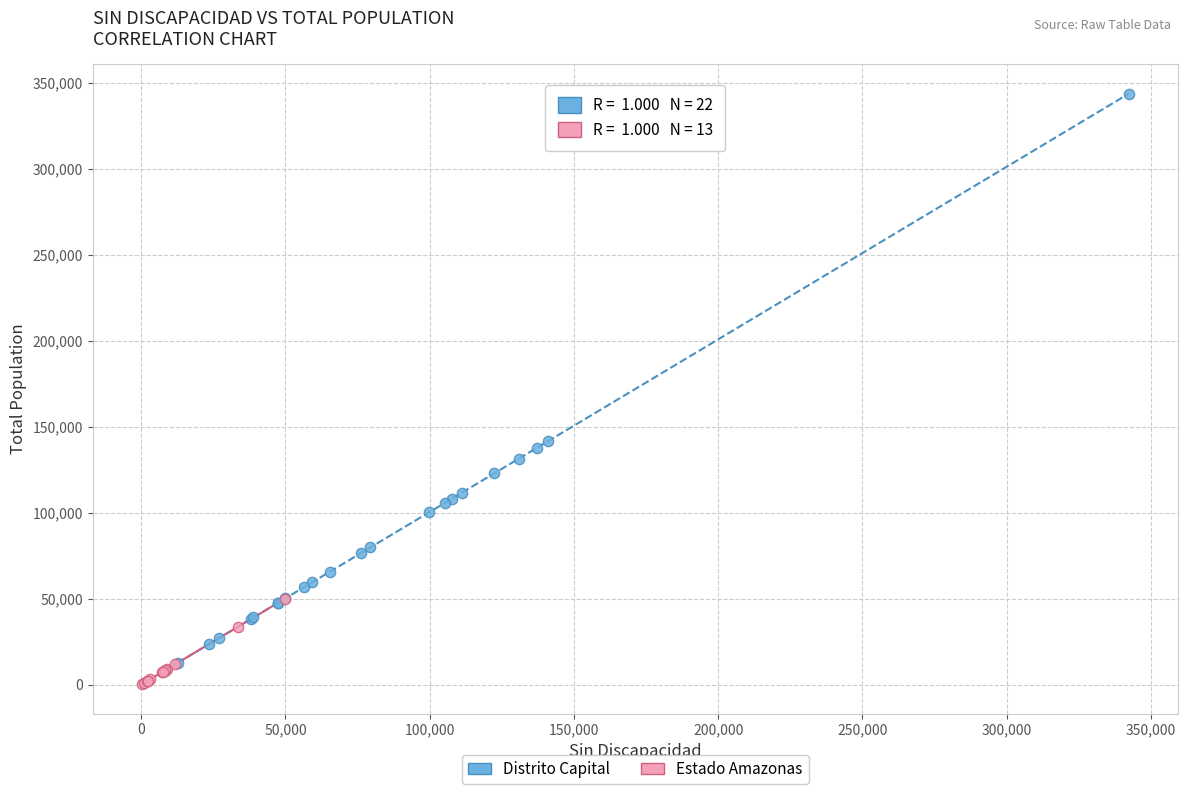

Which series contains the highest Y value?

Distrito Capital